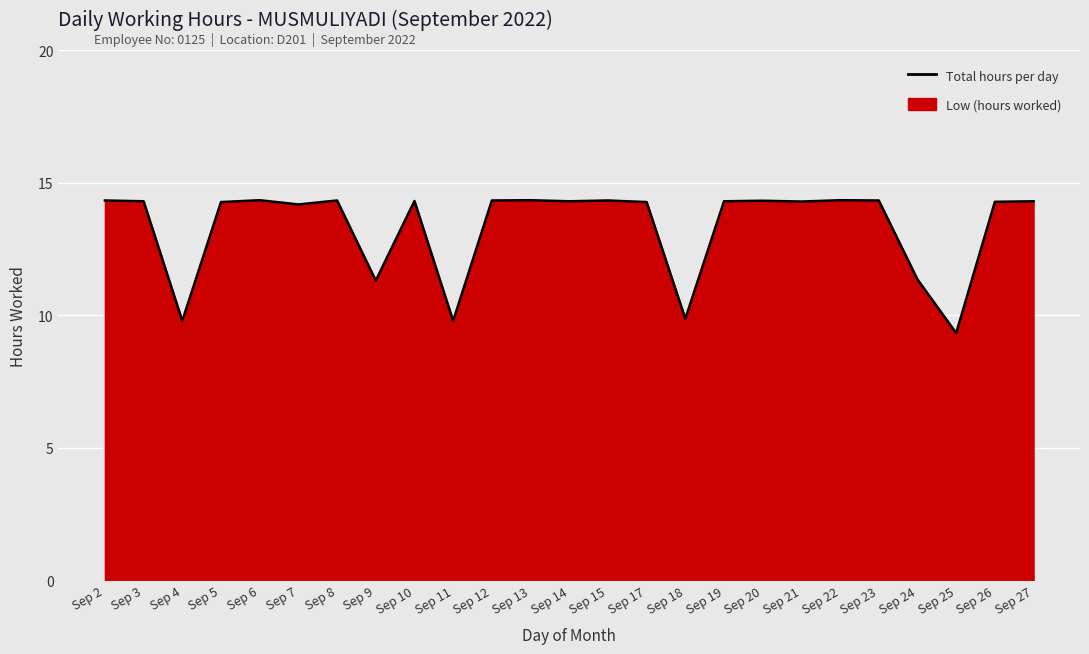

What is the sum of the values at Sep 12 and Sep 11?

24.1